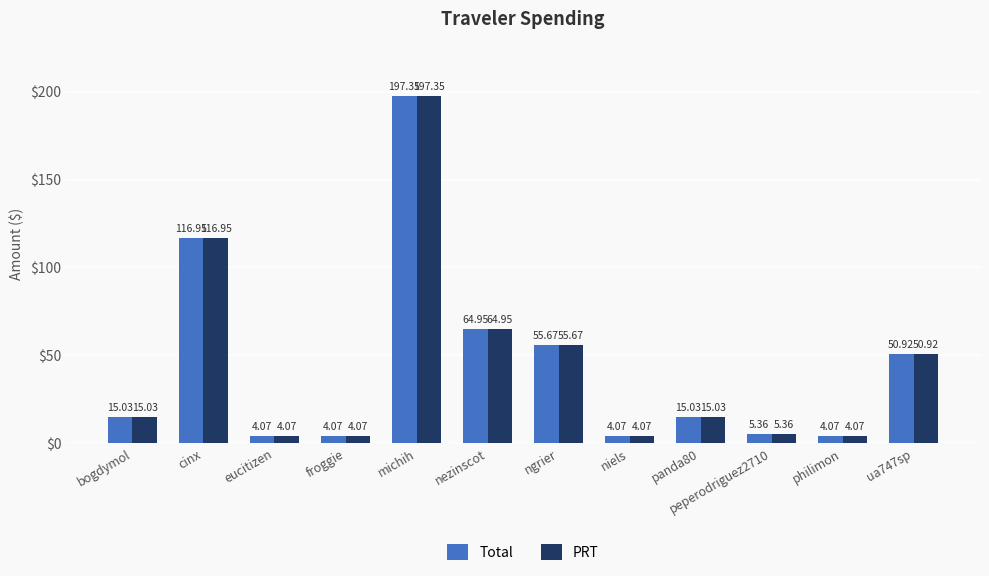

What value does the Total series have at nezinscot?

65.0